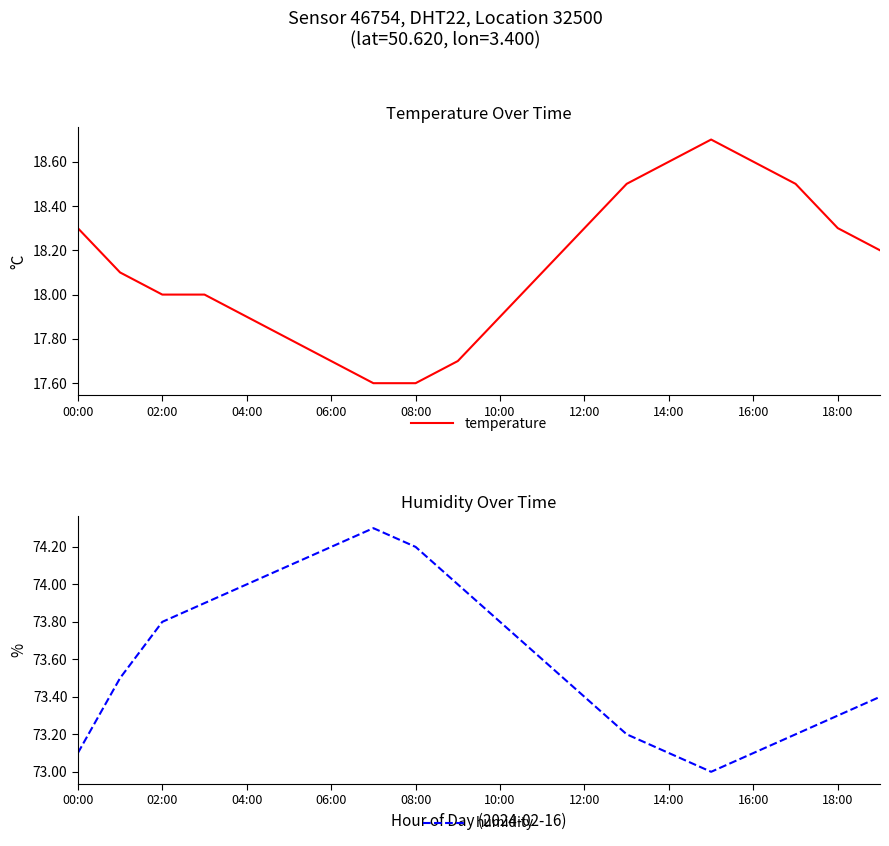

What is the average value of the humidity series?

73.6